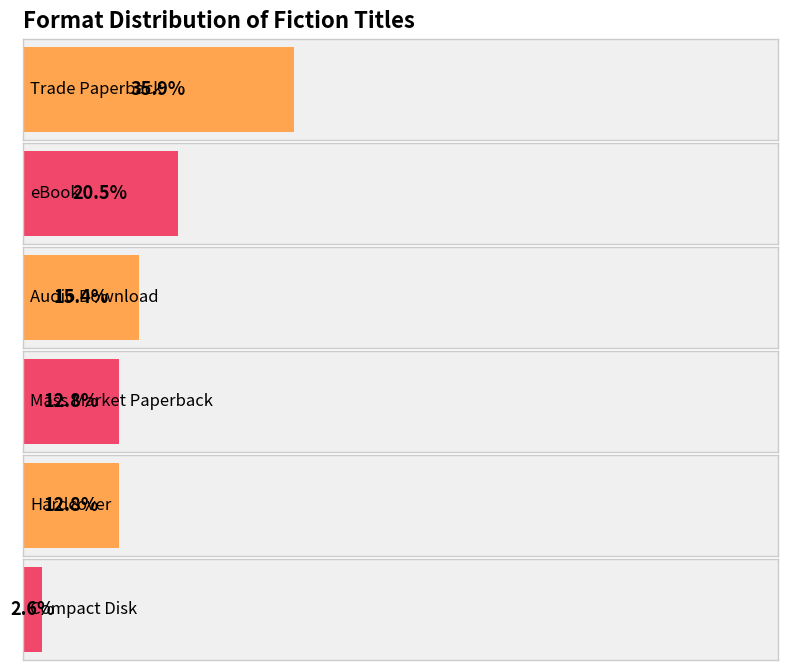

Rank the categories by value from lowest to highest.

Compact Disk, Mass Market Paperback, Hardcover, Audio Download, eBook, Trade Paperback